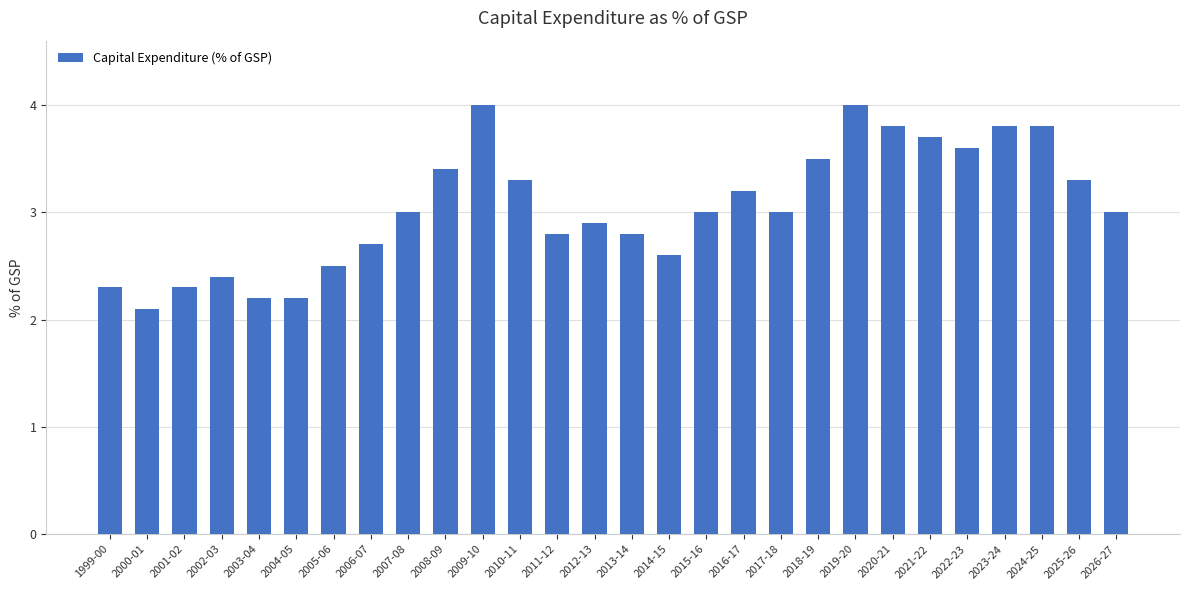

What is the approximate value at 2007-08?

3.0